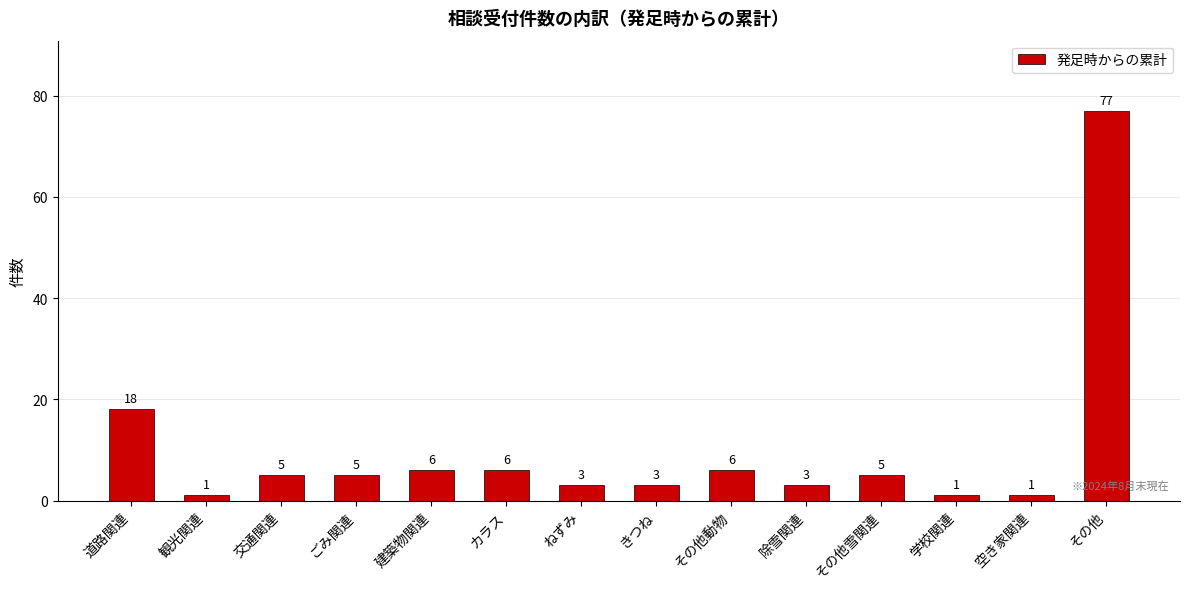

What is the sum of the values at きつね and 交通関連?

8